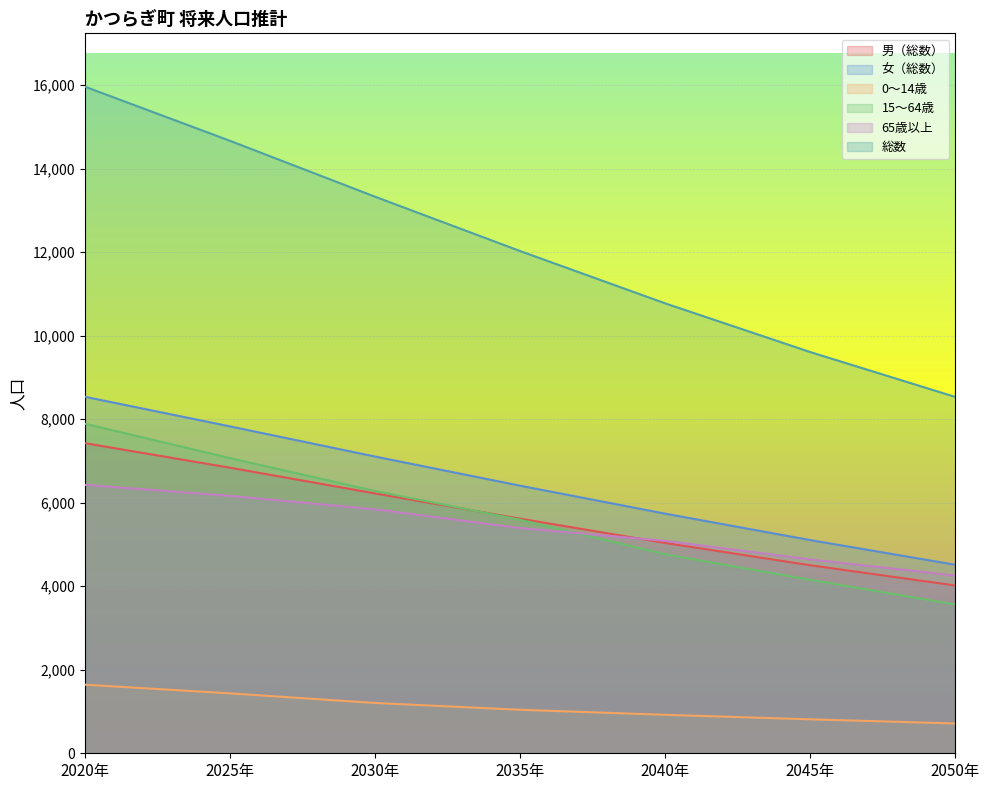

Which series has the largest total across all categories?

総数